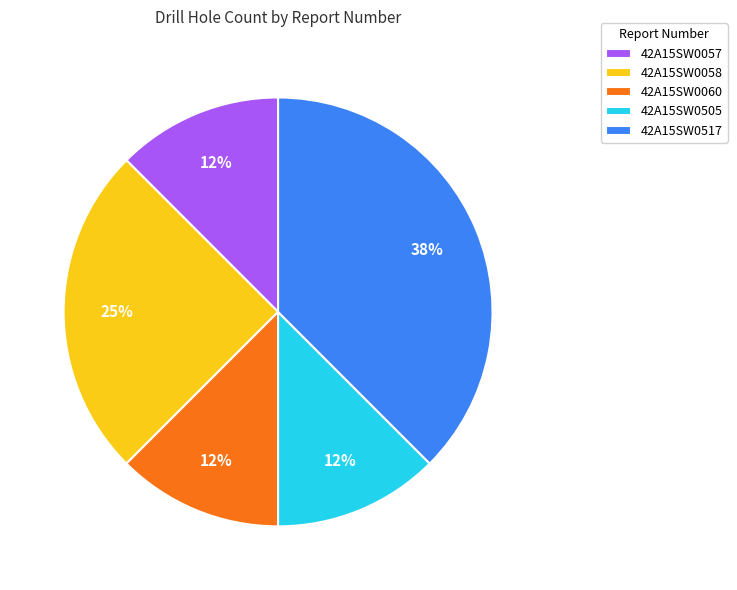

What is the ratio of the value at 42A15SW0060 to the value at 42A15SW0057?

1.0